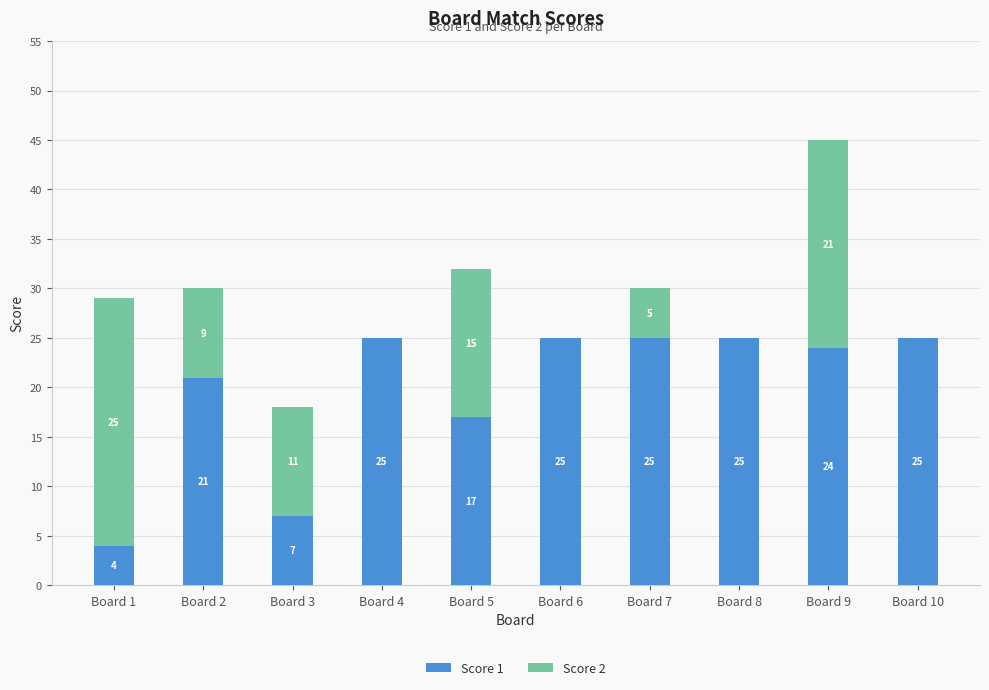

What are all the series names shown in the legend?

Score 1, Score 2